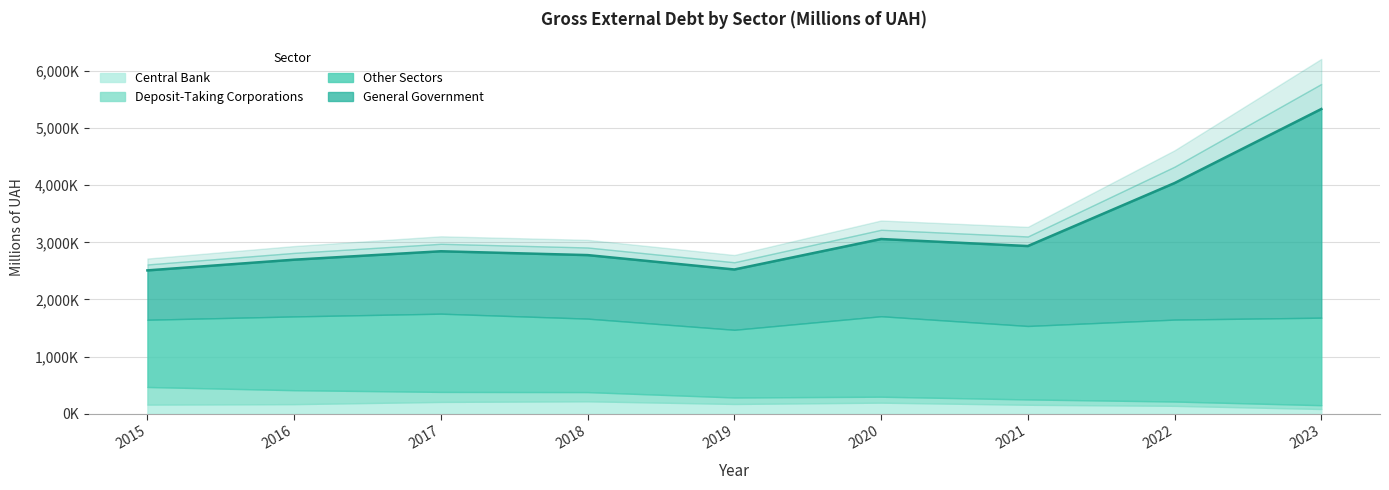

At which category is the sum across all series the highest?

2023